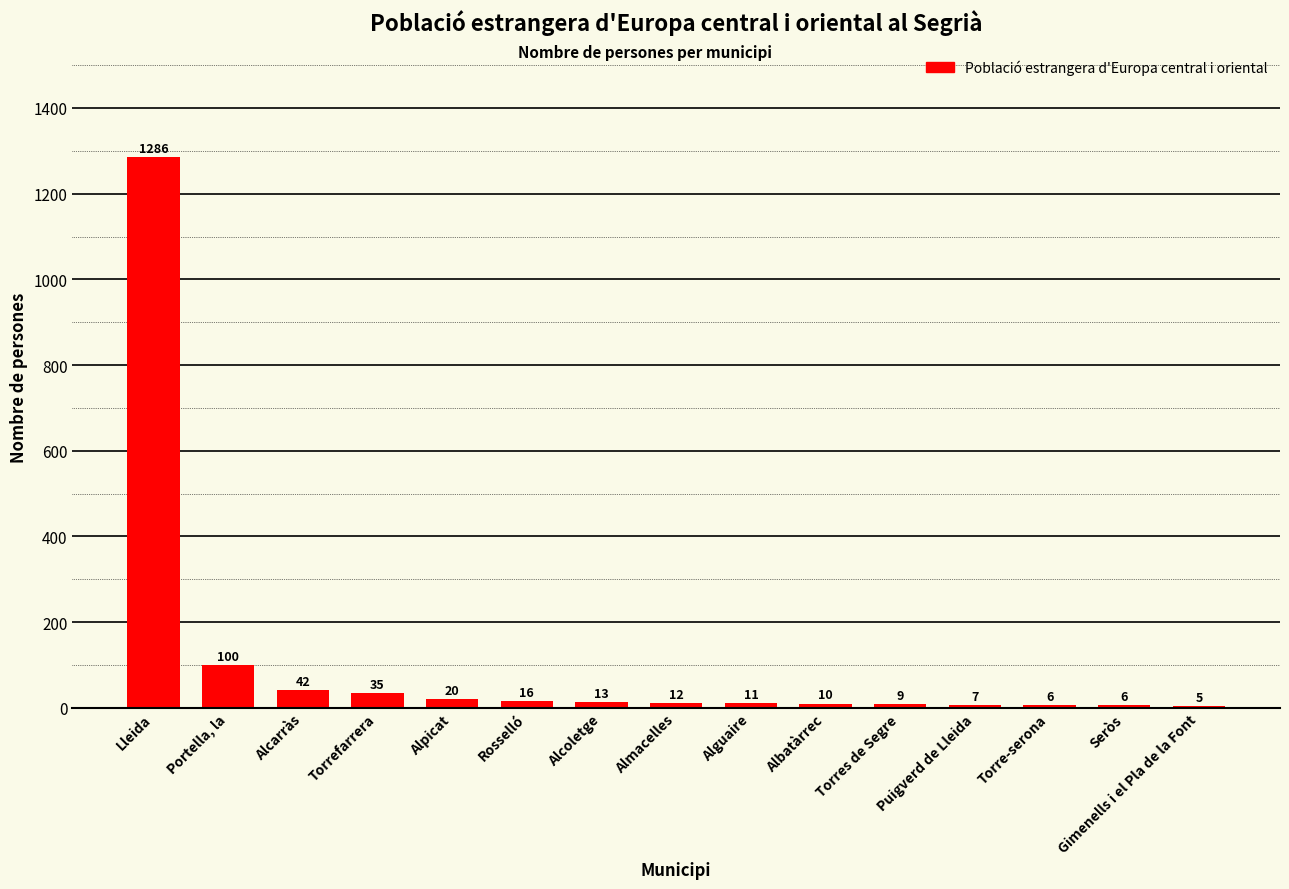

How many bars are there in total?

15